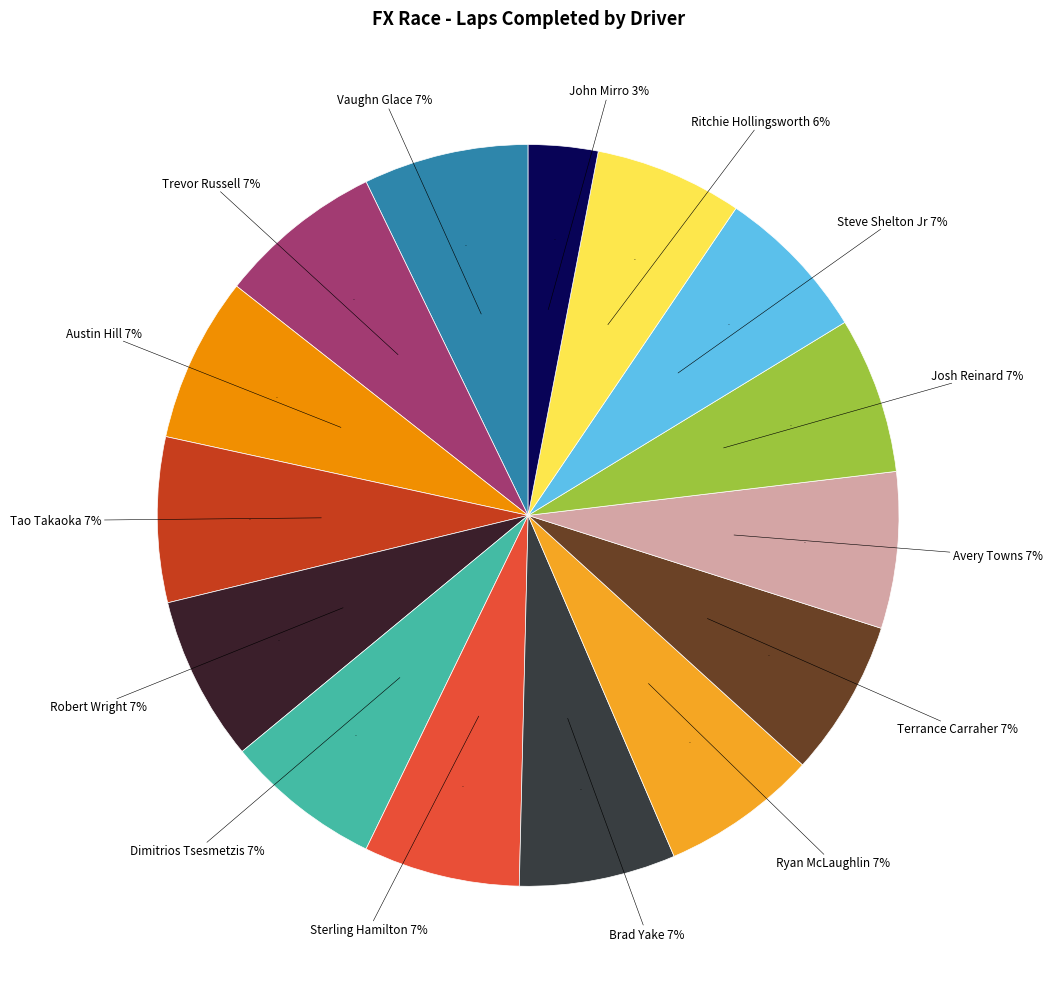

To the nearest percent, what portion does Ritchie Hollingsworth represent?

6%